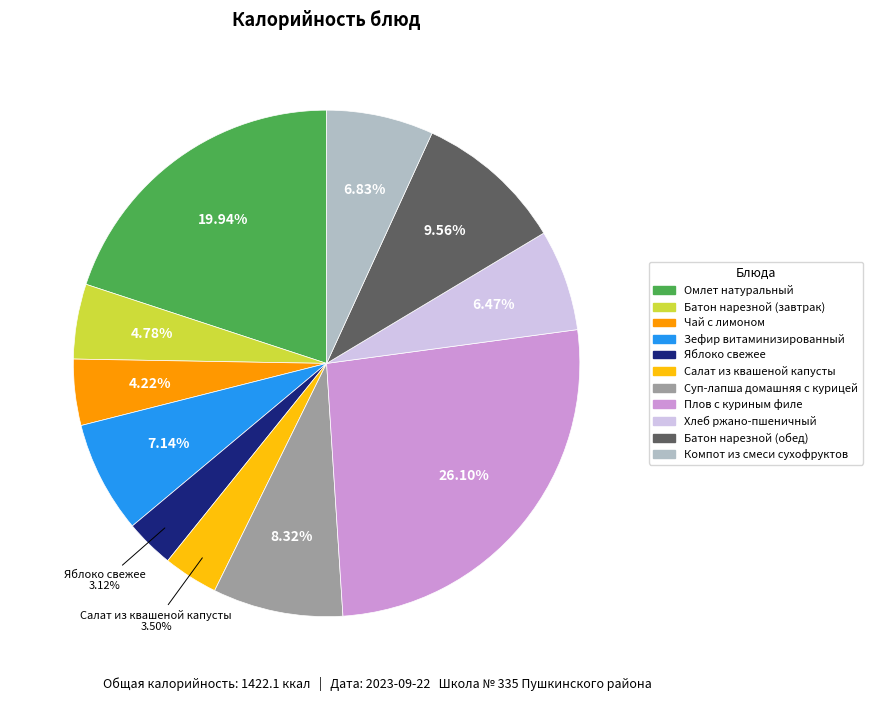

Count the number of slices in the pie.

11